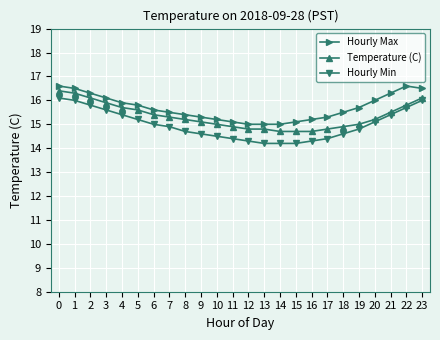

True or false: Temperature (C) and Hourly Max cross at least once.

False